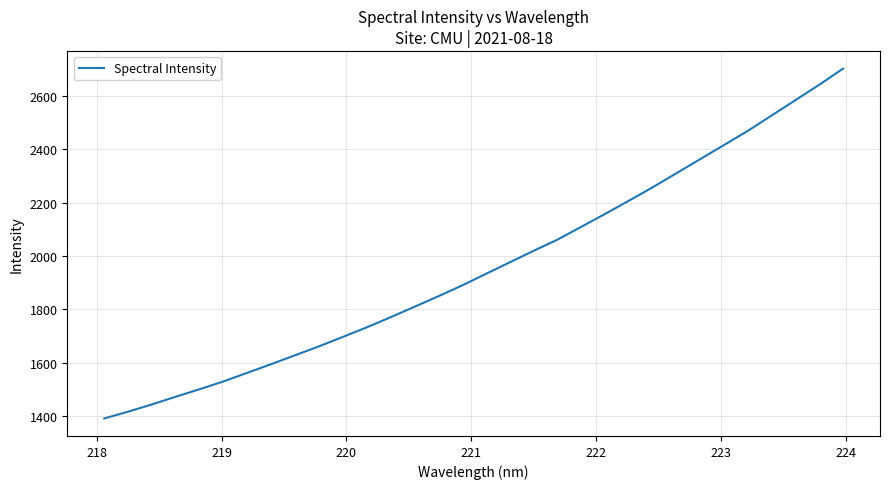

What is the greatest value displayed?

2702.8